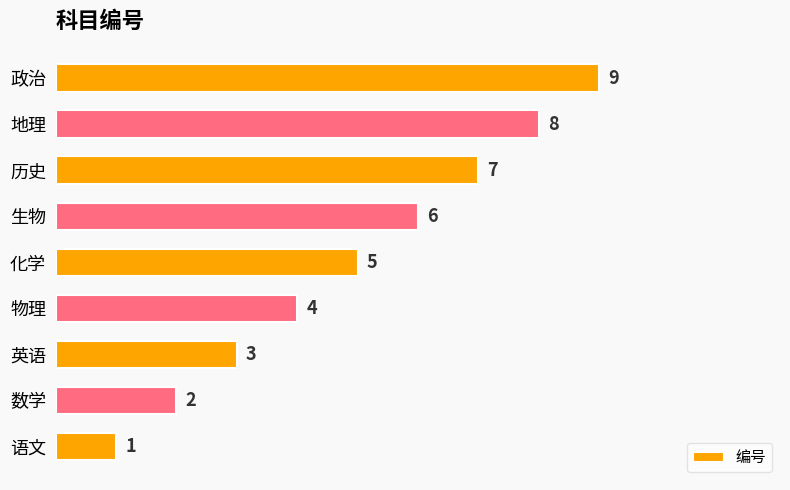

The value at 英语 is 4. True or false?

False